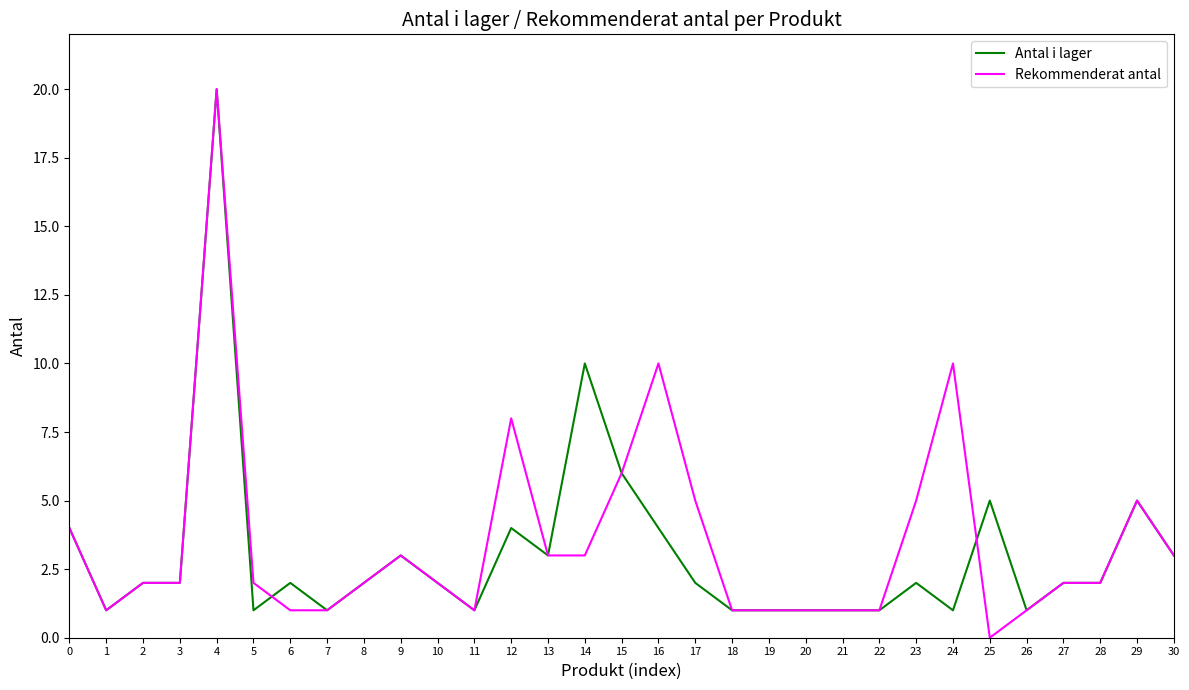

The value of Rekommenderat antal at 30 is 1. True or false?

False